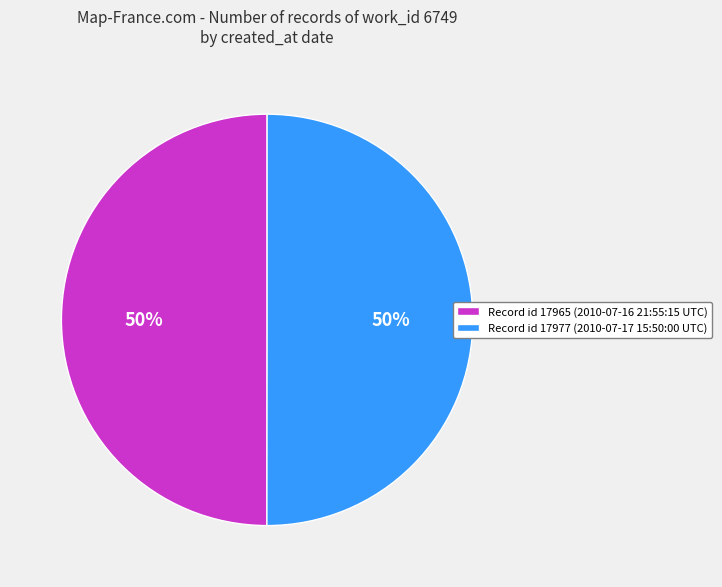

To the nearest percent, what portion does Record id 17965 (2010-07-16 21:55:15 UTC) represent?

50%